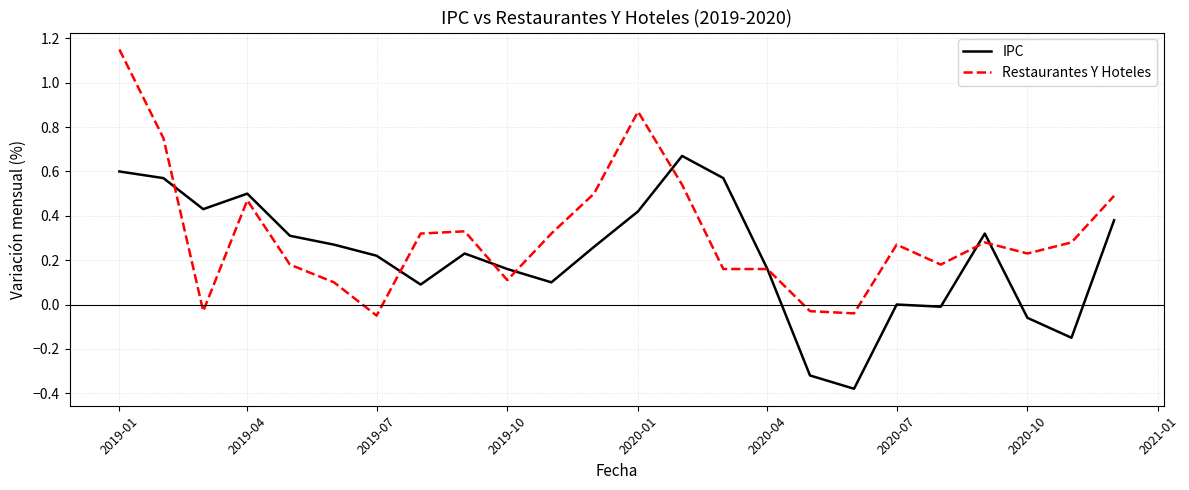

List the series in order of their overall mean, highest first.

Restaurantes Y Hoteles, IPC